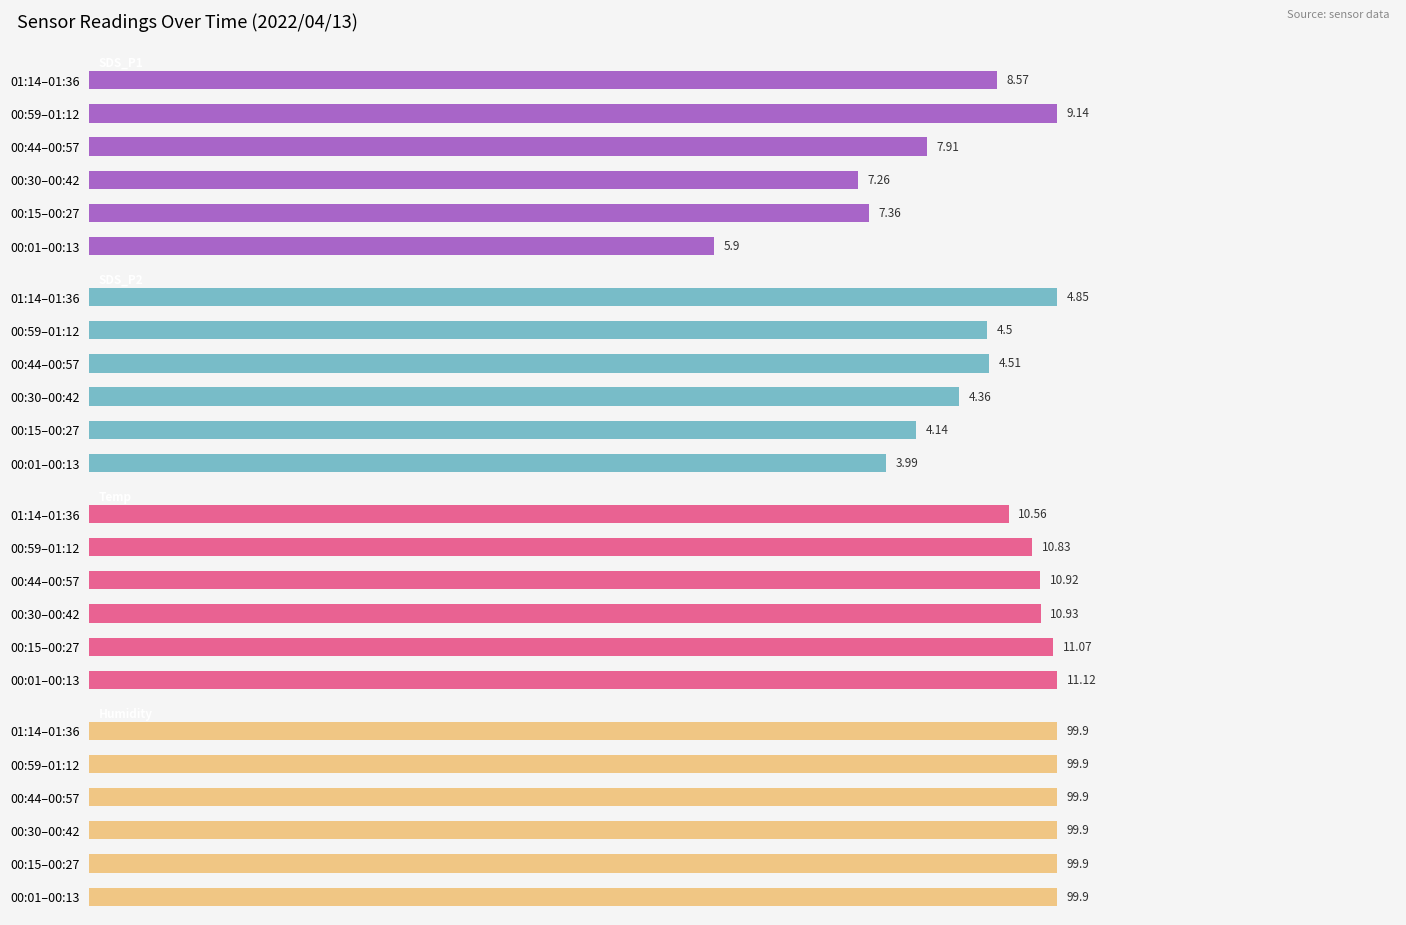

How many groups of bars are there?

6